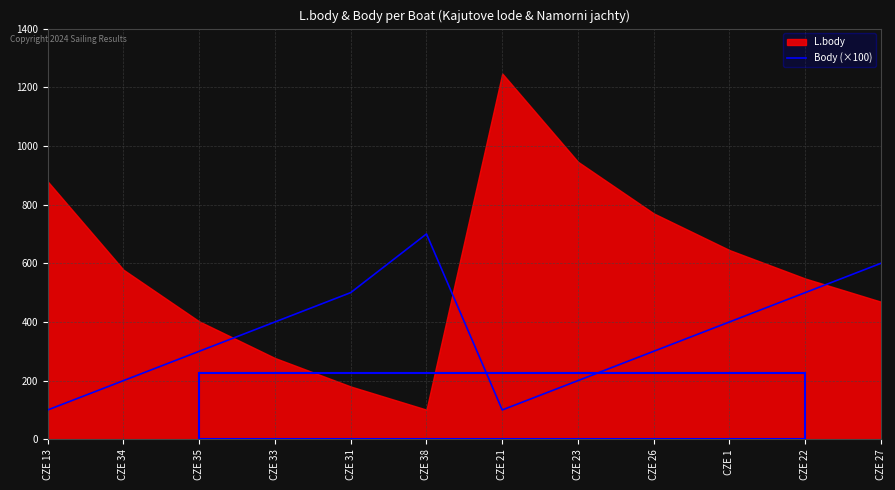

The value of Body (×100) at CZE 21 is 43. True or false?

False